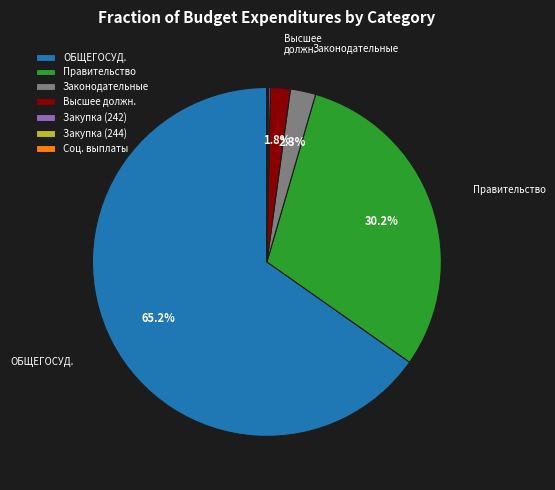

Does any single category account for the majority?

Yes